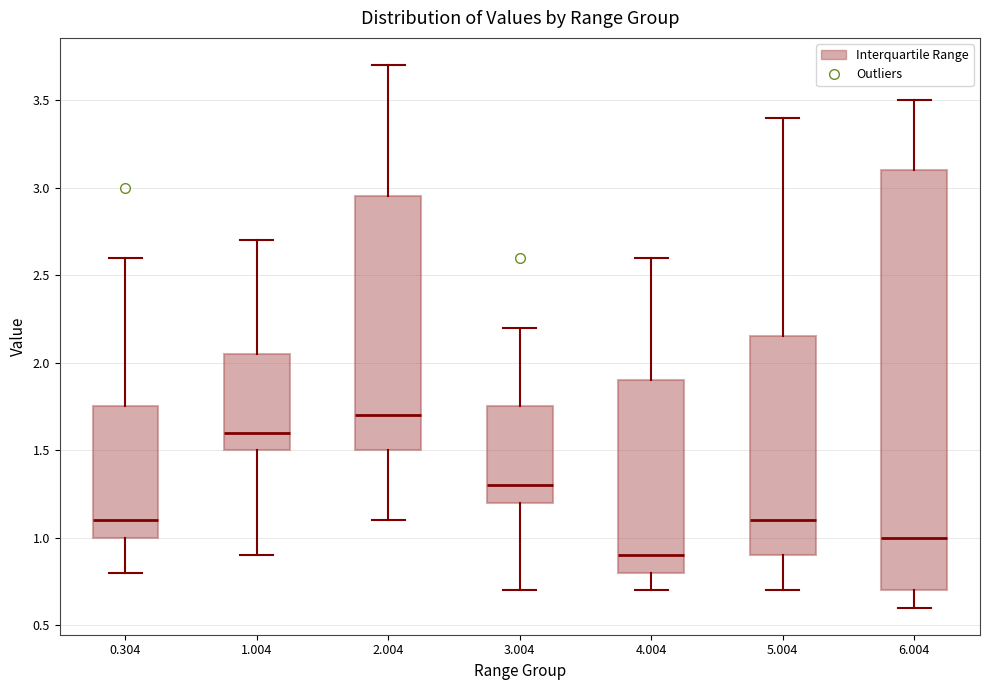

Where does the median line of the box at x = 0.304 sit on the y-axis? The values are not printed on the chart, so give them approximately, as read against the axis.

1.10